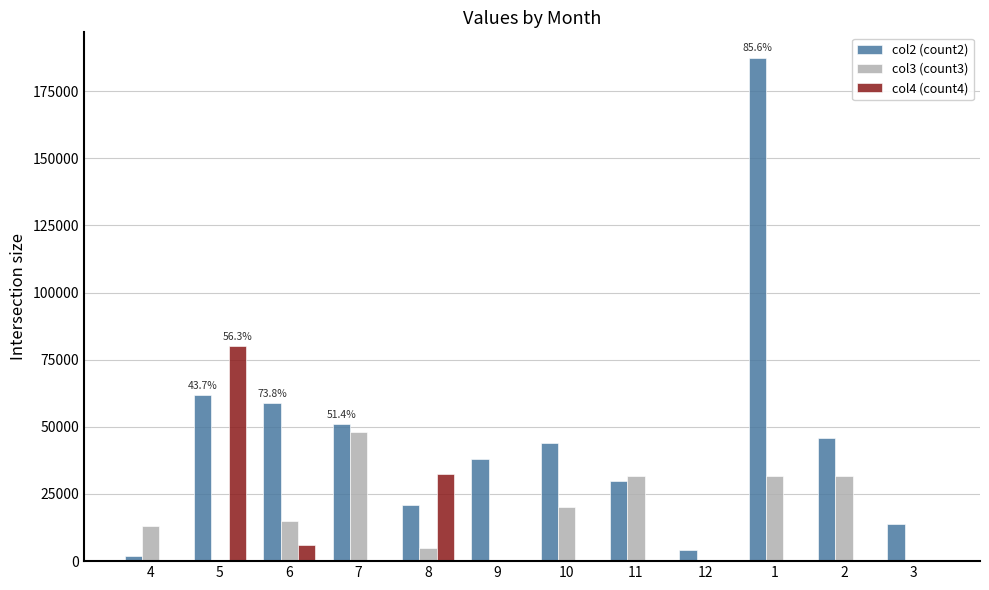

Which series has the largest total across all categories?

col2 (count2)